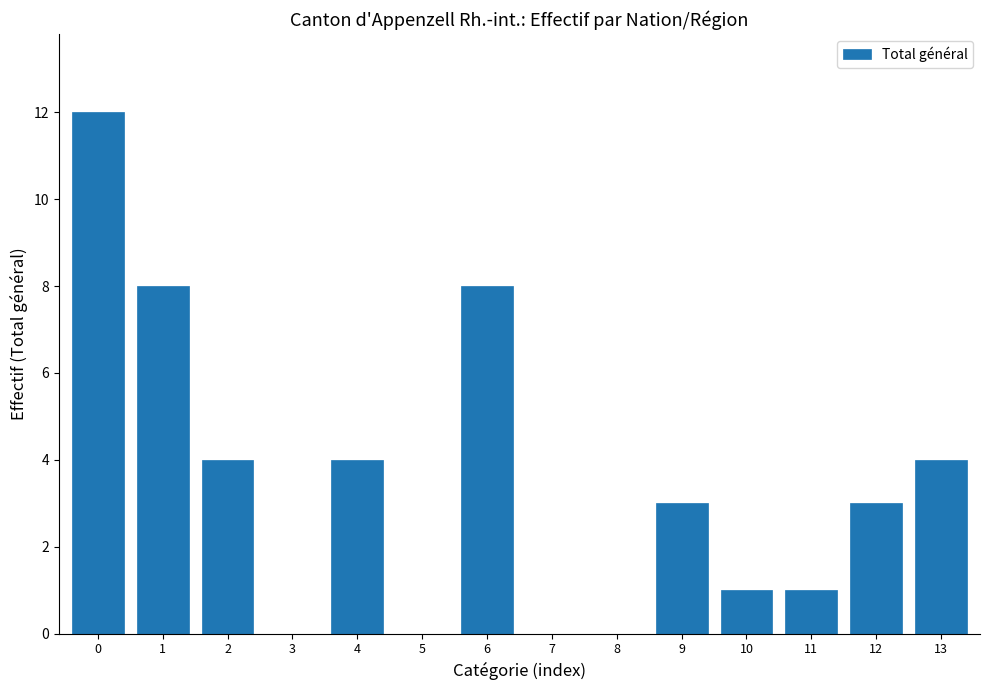

Reading left to right, extract all data points from this chart.

0=12	1=8	2=4	3=0	4=4	5=0	6=8	7=0	8=0	9=3	10=1	11=1	12=3	13=4